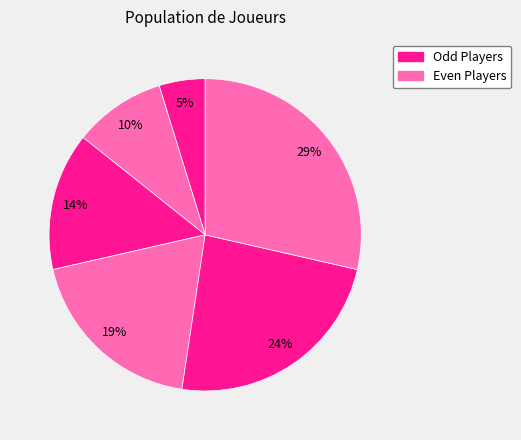

How many slices are in this pie chart?

6